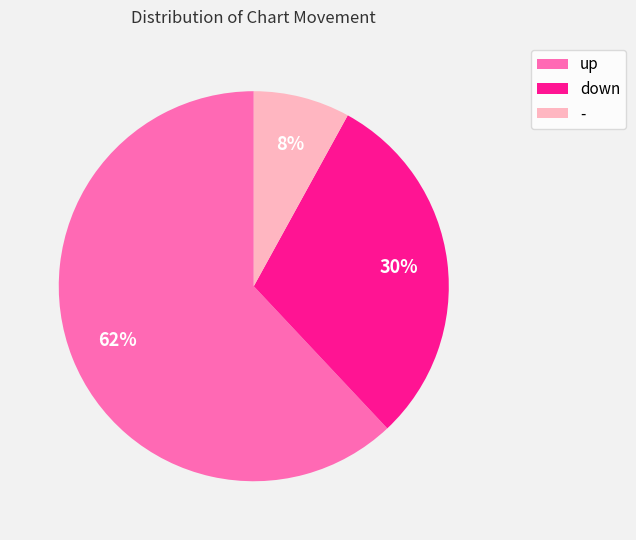

To the nearest percent, what portion does up represent?

62%